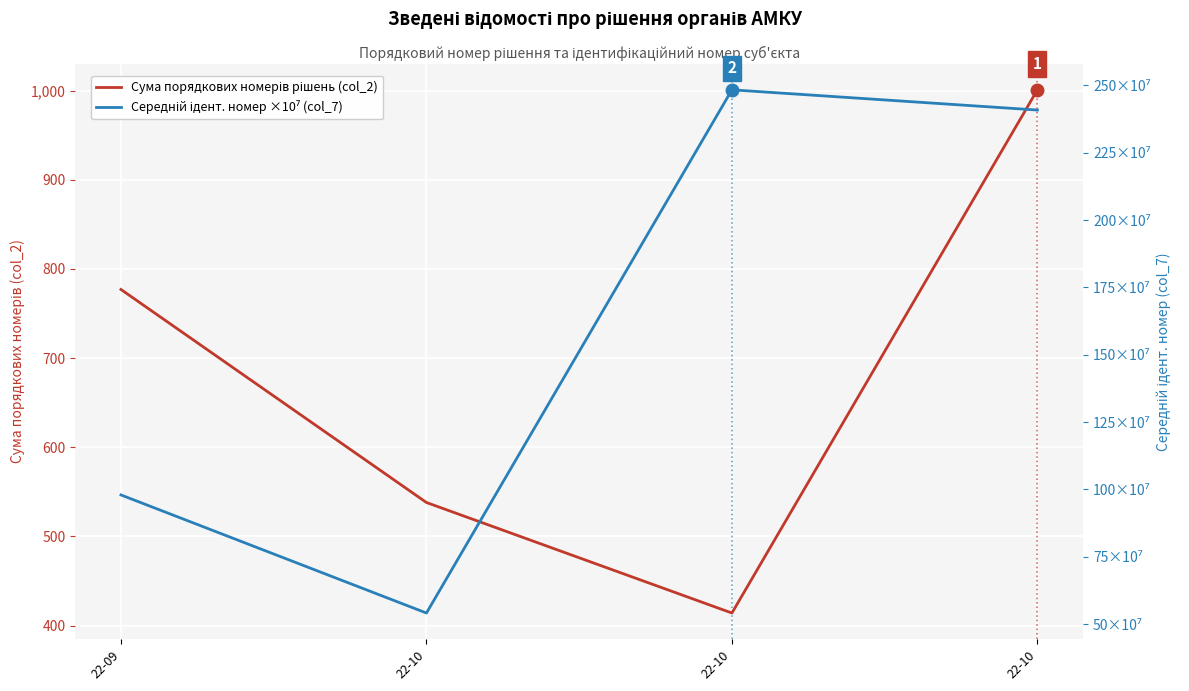

In Середній ідент. номер ×10⁷ (col_7), how many points are higher than both neighbors (excluding endpoints)?

1